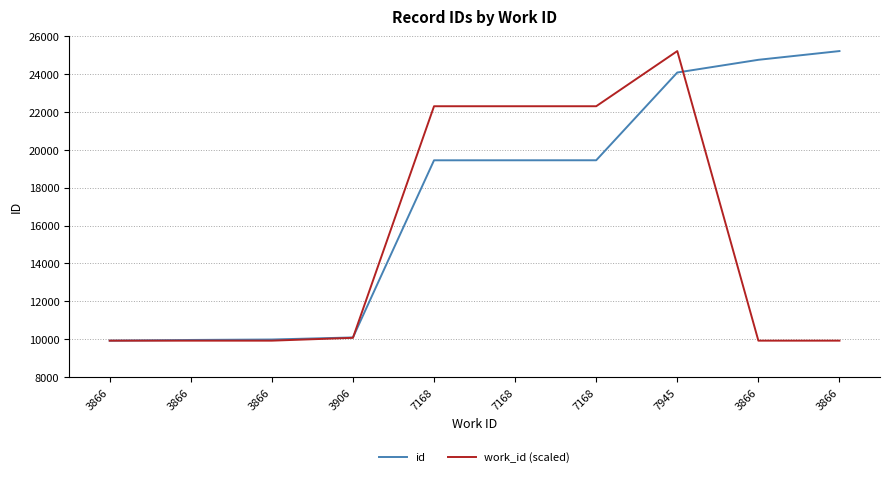

What is the value of the work_id (scaled) point at the 6th from the left?

22304.1